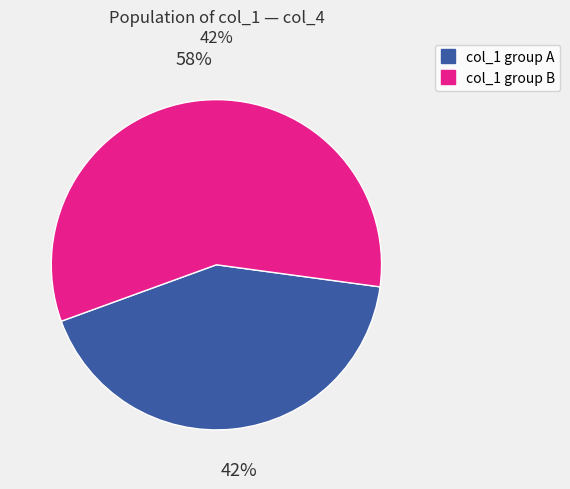

Count the number of slices in the pie.

2